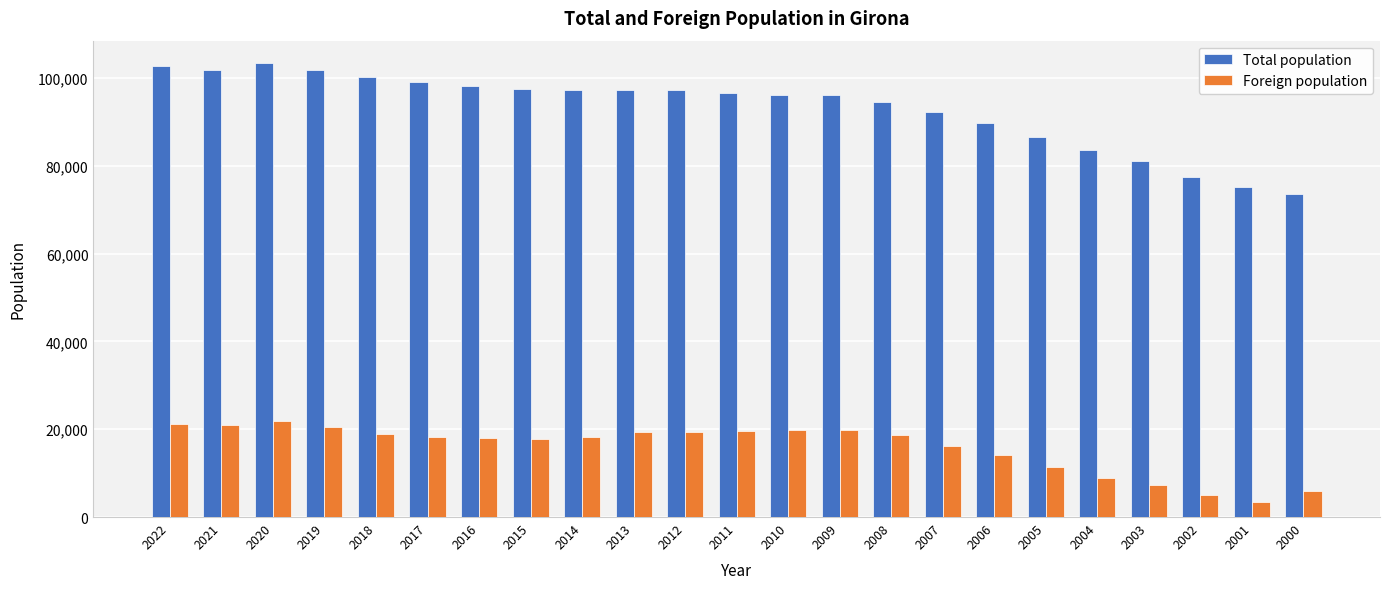

Read the Total population value at 2005.

86672